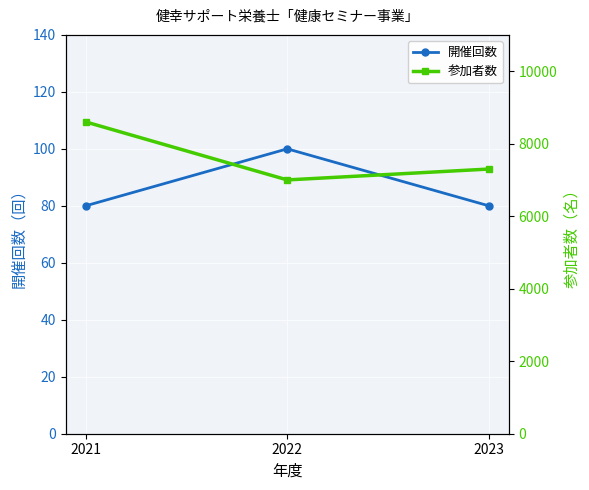

The value of 開催回数 at 2021 is 80. True or false?

True